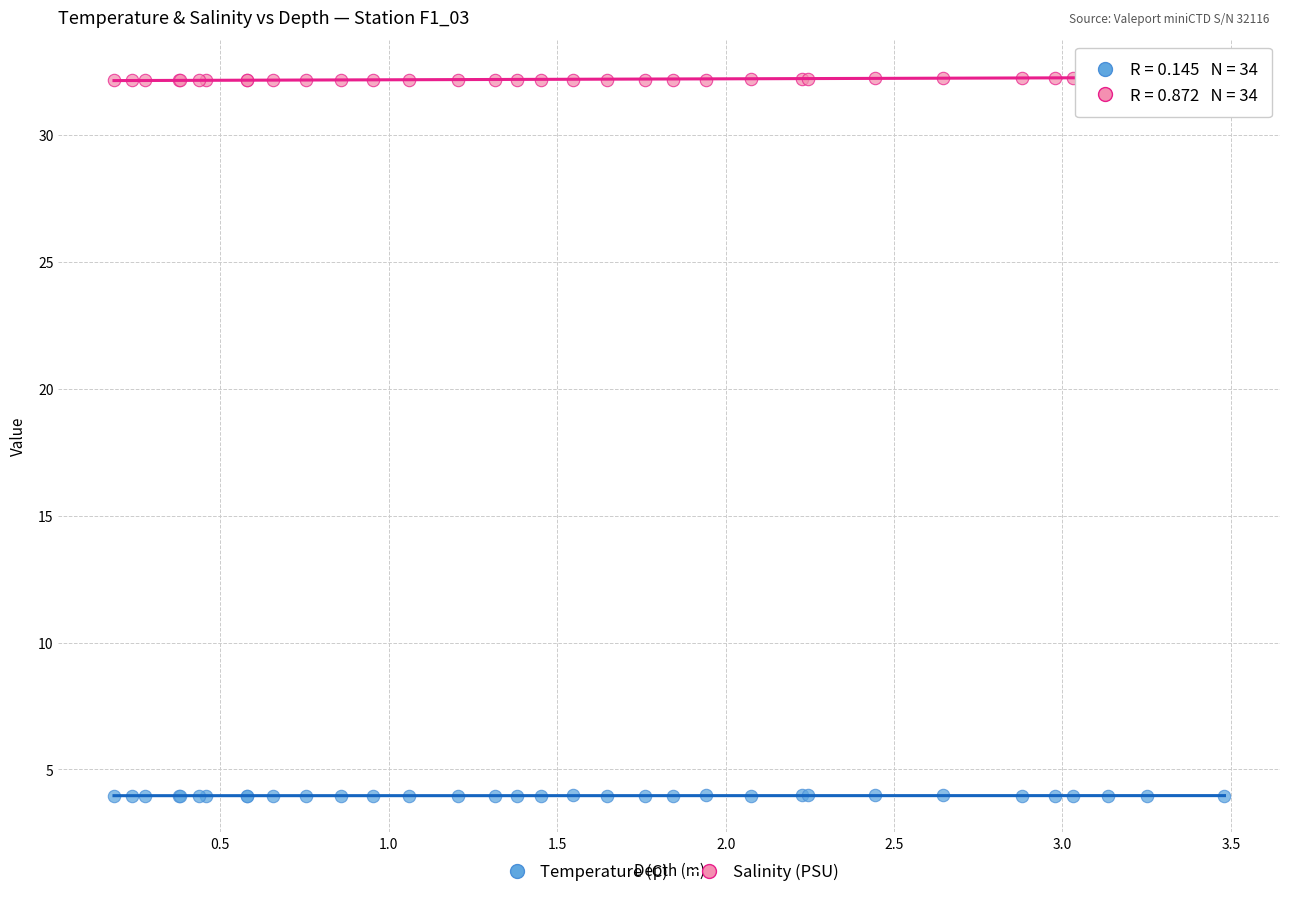

Which series contains the lowest Y value?

Temperature (C)